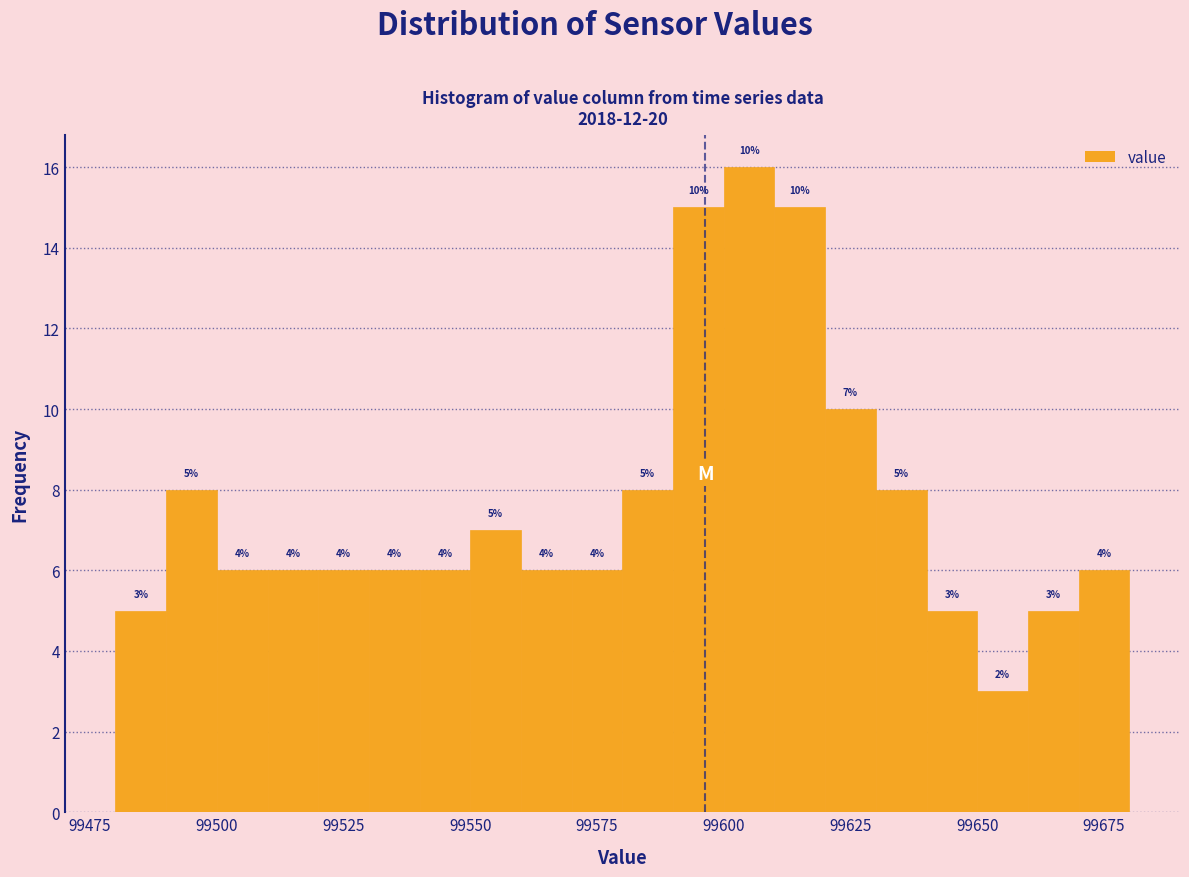

Around what value on the x-axis is the tallest bar? Give the approximate position of its centre, as read against the axis.

99605